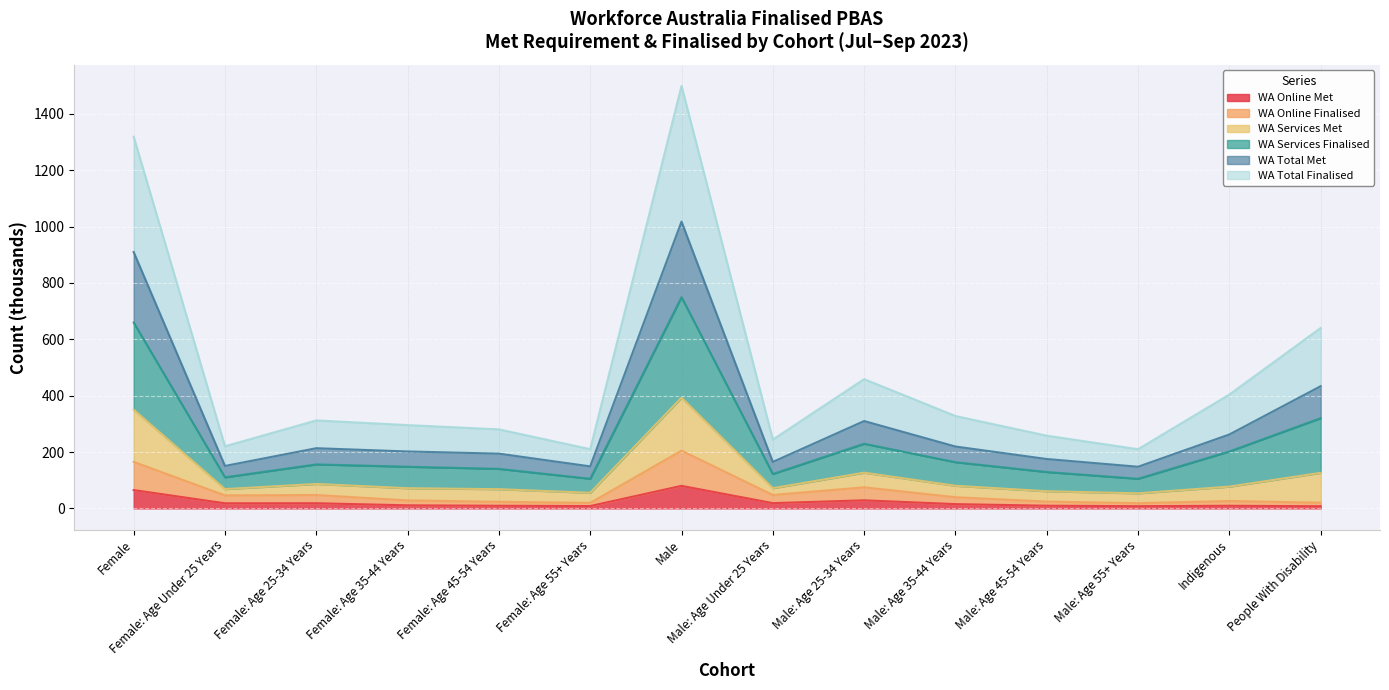

What is the maximum value for WA Online Met?

80.0